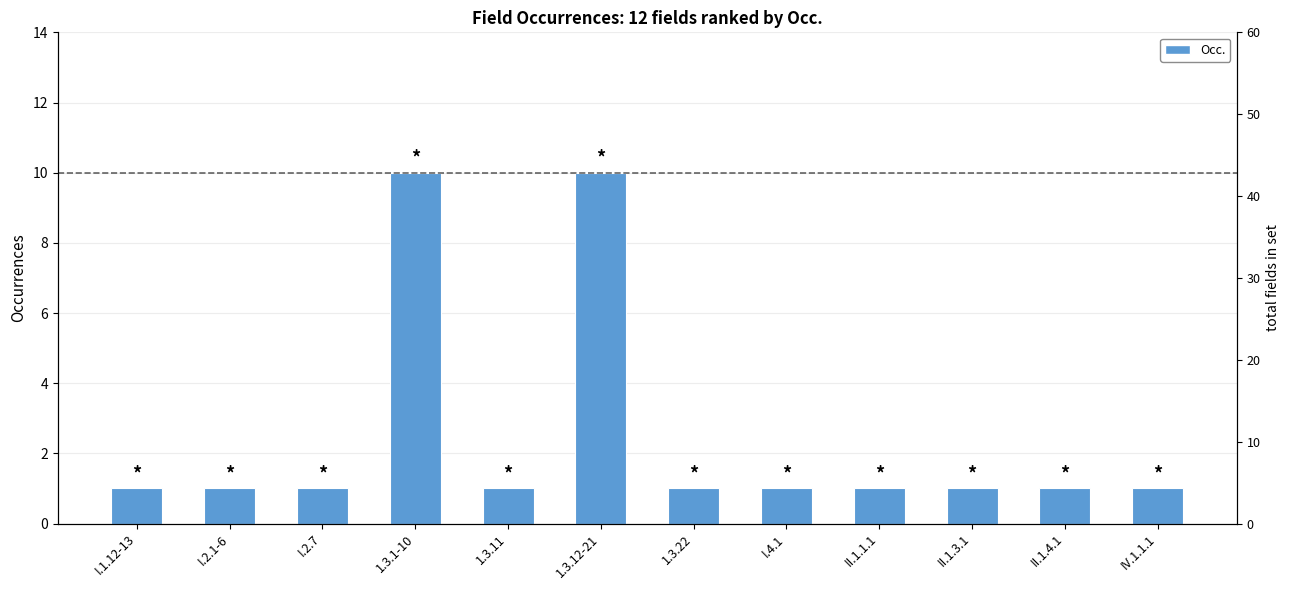

Is it true that the value at 1.3.22 is 1?

True